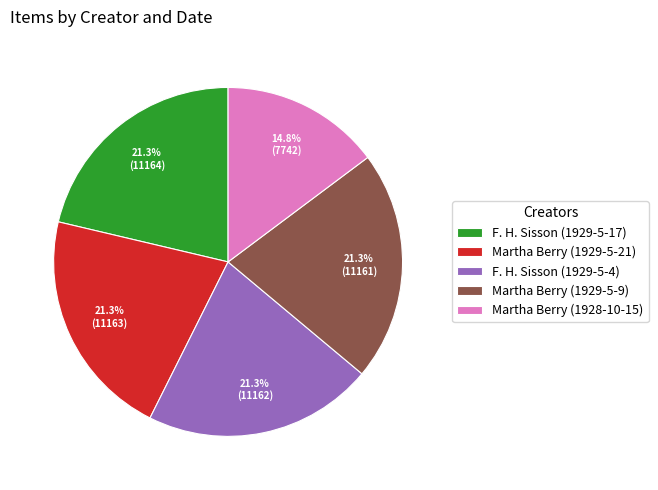

Do Martha Berry (1929-5-9) and F. H. Sisson (1929-5-17) together represent more than half of the pie?

No